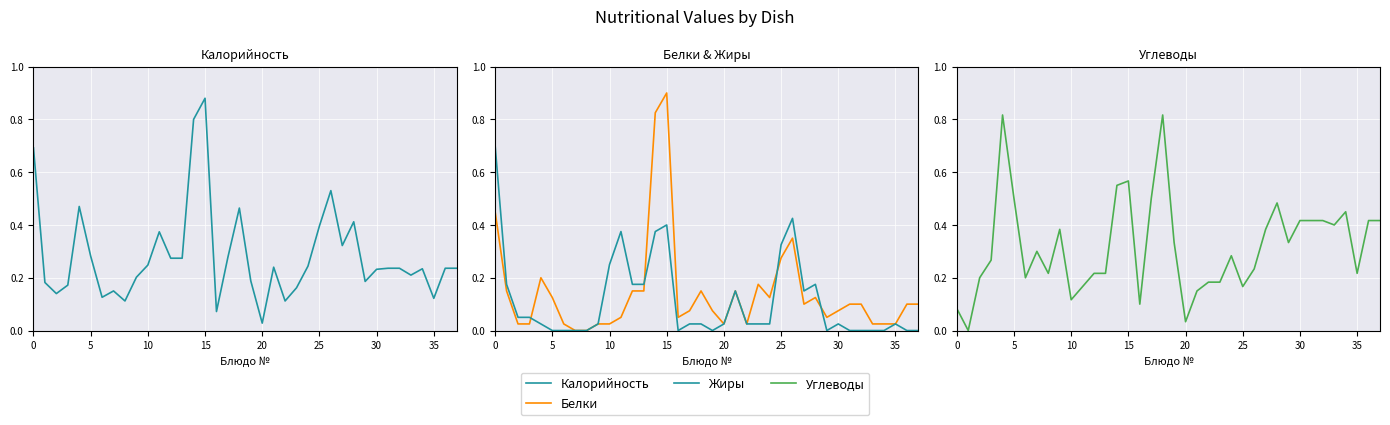

Reading left to right, list all the values displayed in this chart.

Калорийность: 0.7	0.2	0.1	0.2	0.5	0.3	0.1	0.1	0.1	0.2	0.2	0.4	0.3	0.3	0.8	0.9	0.1	0.3	0.5	0.2	0.0	0.2	0.1	0.2	0.2	0.4	0.5	0.3	0.4	0.2	0.2	0.2	0.2	0.2	0.2	0.1	0.2	0.2
Белки: 0.5	0.1	0.0	0.0	0.2	0.1	0.0	0.0	0.0	0.0	0.0	0.1	0.1	0.1	0.8	0.9	0.1	0.1	0.1	0.1	0.0	0.1	0.0	0.2	0.1	0.3	0.3	0.1	0.1	0.1	0.1	0.1	0.1	0.0	0.0	0.0	0.1	0.1
Жиры: 0.7	0.2	0.1	0.1	0.0	0.0	0.0	0.0	0.0	0.0	0.2	0.4	0.2	0.2	0.4	0.4	0.0	0.0	0.0	0.0	0.0	0.1	0.0	0.0	0.0	0.3	0.4	0.1	0.2	0.0	0.0	0.0	0.0	0.0	0.0	0.0	0.0	0.0
Углеводы: 0.1	0.0	0.2	0.3	0.8	0.5	0.2	0.3	0.2	0.4	0.1	0.2	0.2	0.2	0.6	0.6	0.1	0.5	0.8	0.3	0.0	0.1	0.2	0.2	0.3	0.2	0.2	0.4	0.5	0.3	0.4	0.4	0.4	0.4	0.5	0.2	0.4	0.4